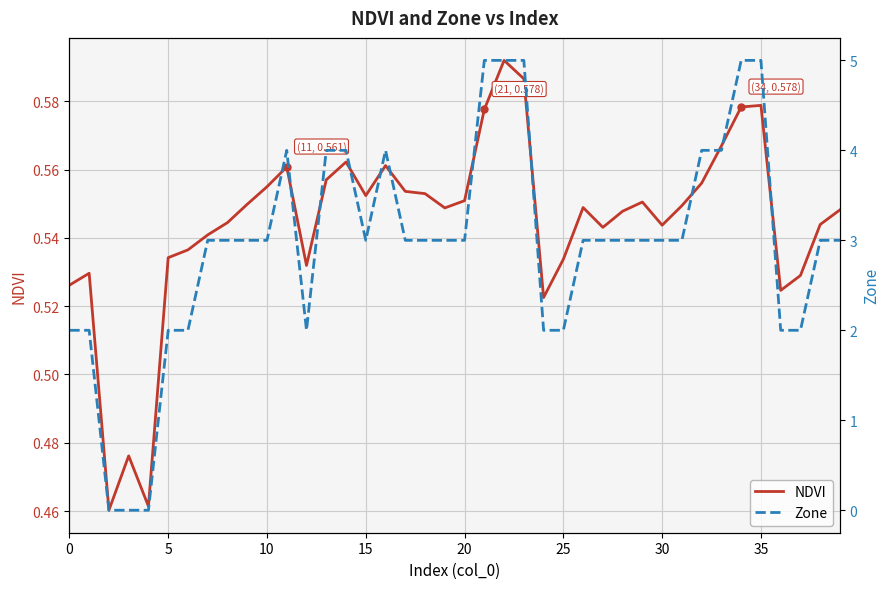

Where is the first local maximum for Zone?

11